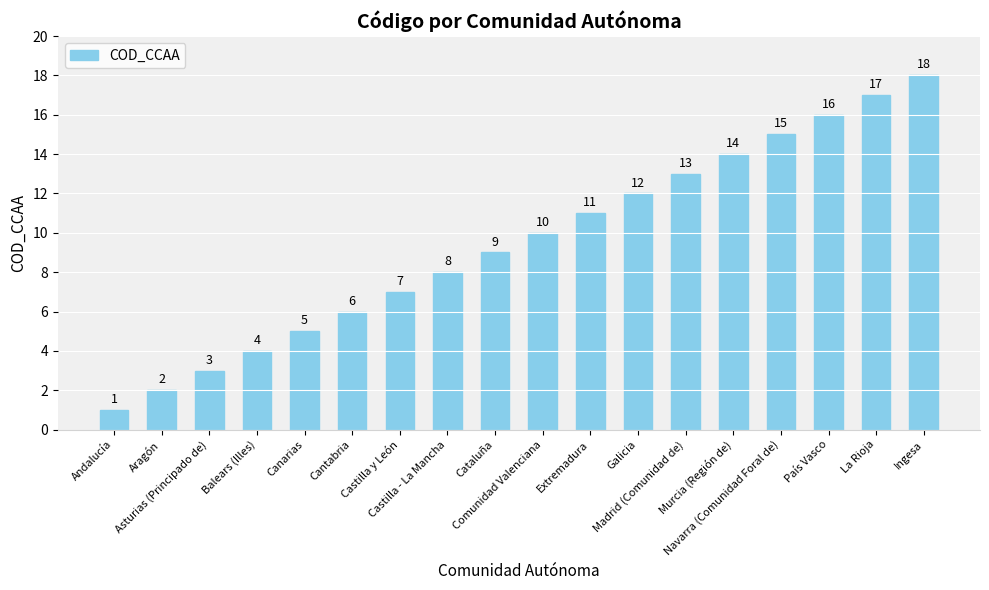

What is the difference between the maximum and minimum values?

17